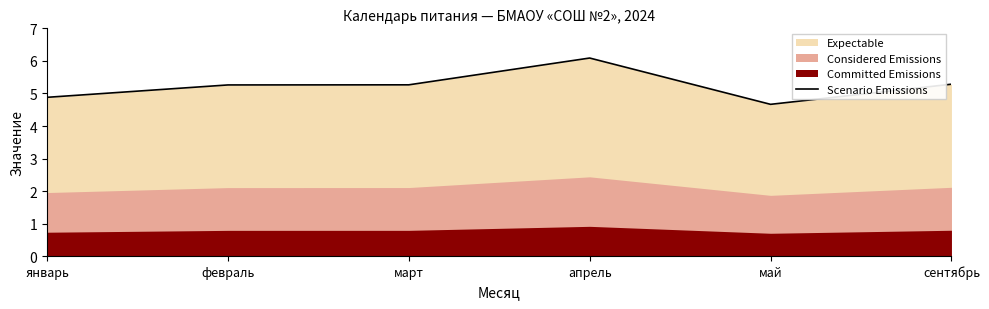

Approximately how many times larger is the value at февраль compared to май?

1.1